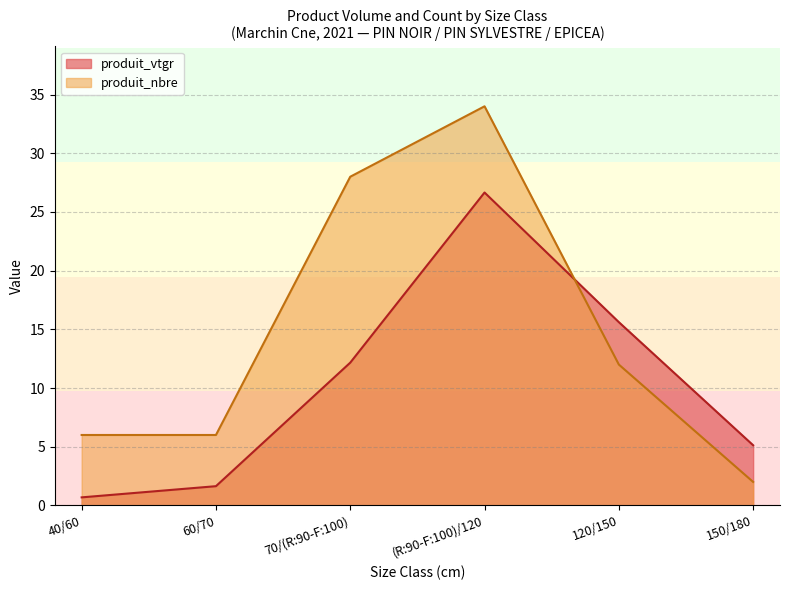

True or false: produit_nbre has a value of 15.1 at 70/(R:90-F:100).

False